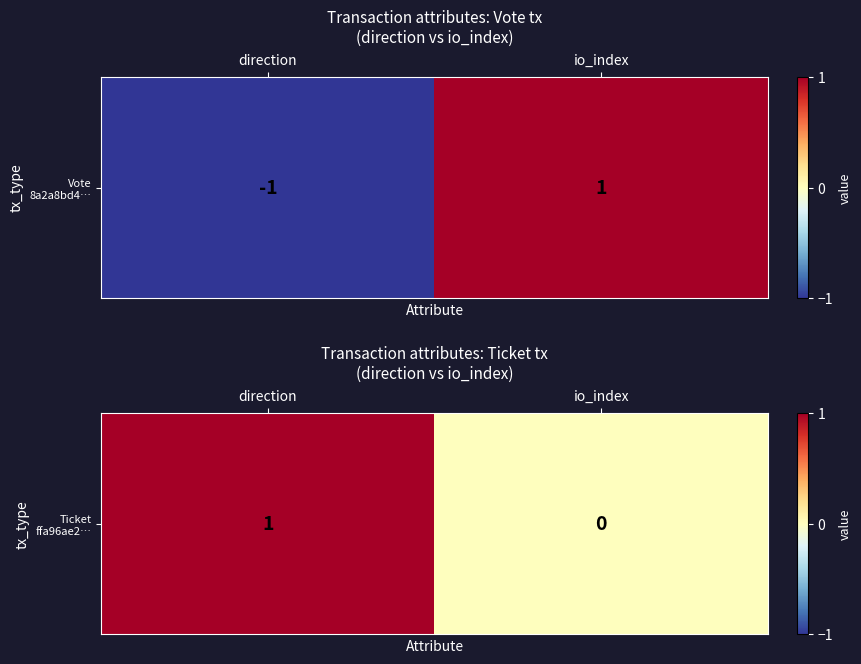

What is the sum of the values at io_index and direction?

1